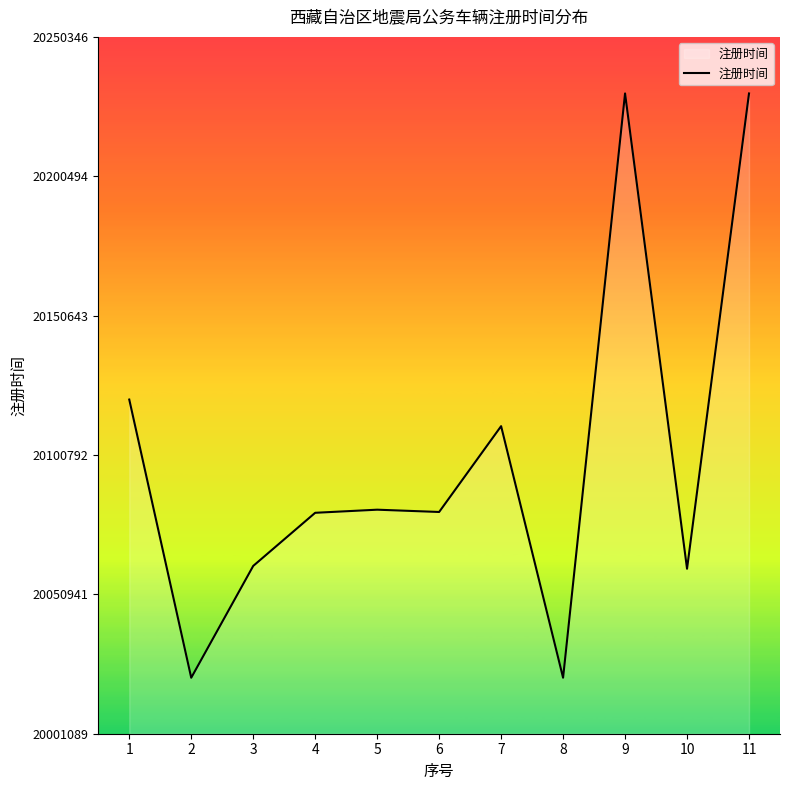

What is the difference between the maximum and minimum values?

209005